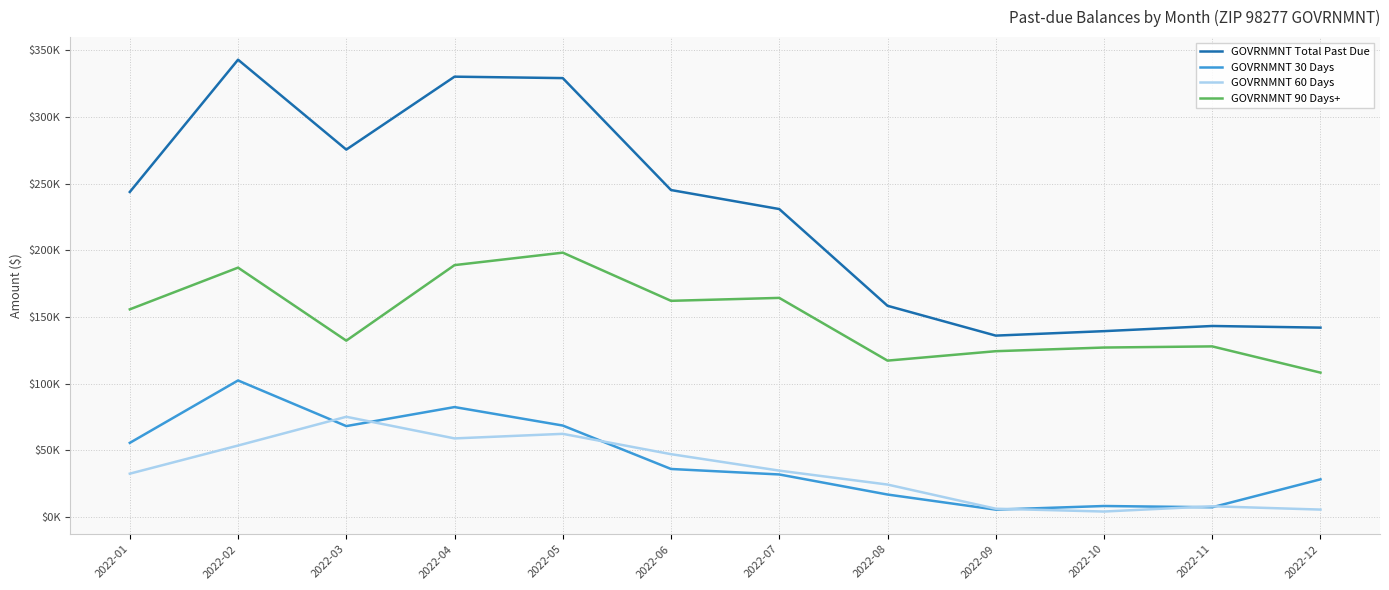

Which series has the widest spread of values?

GOVRNMNT Total Past Due